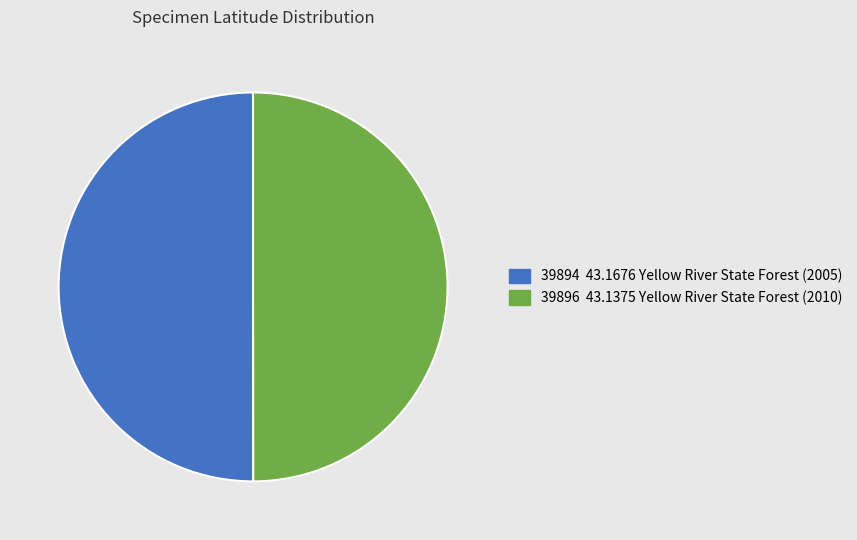

Do 39894 and 39896 together represent more than half of the pie?

Yes